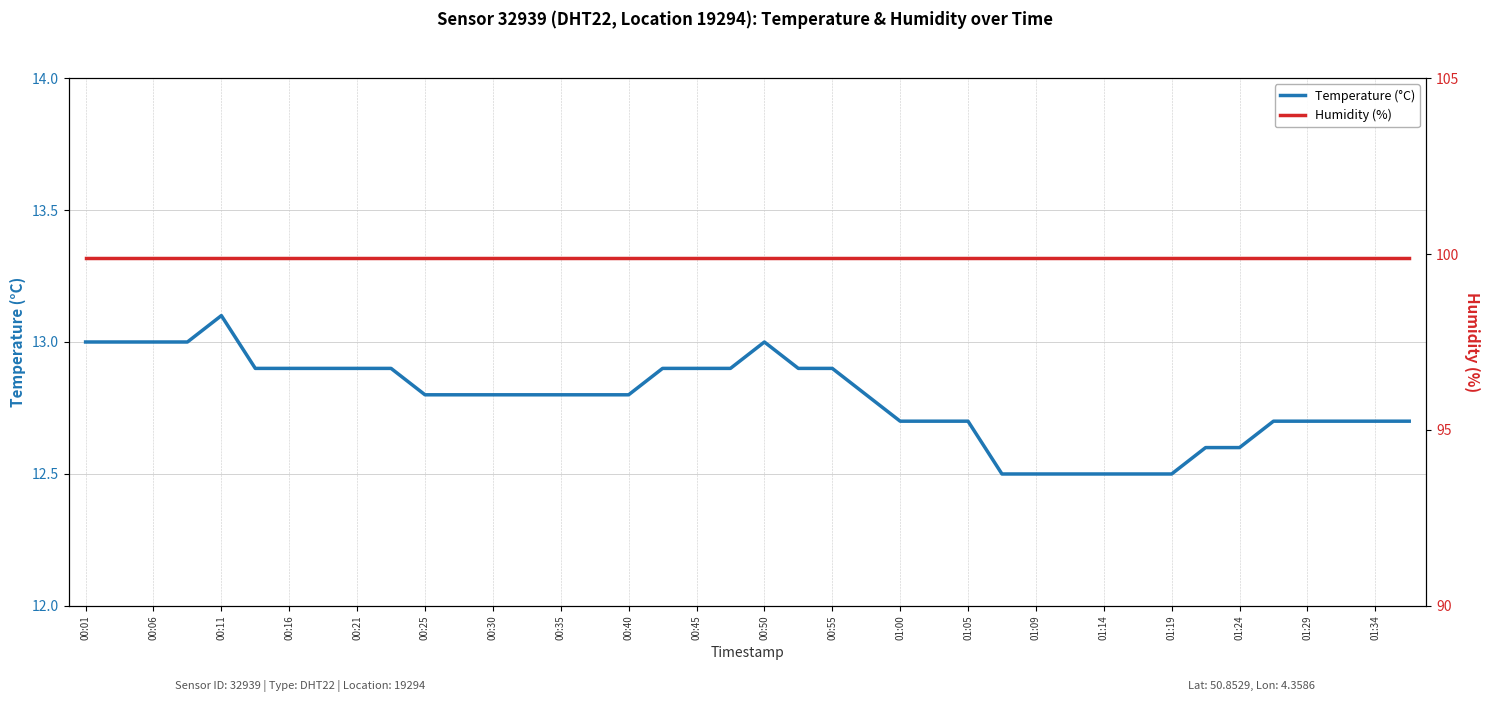

What is the smallest value displayed?

12.5